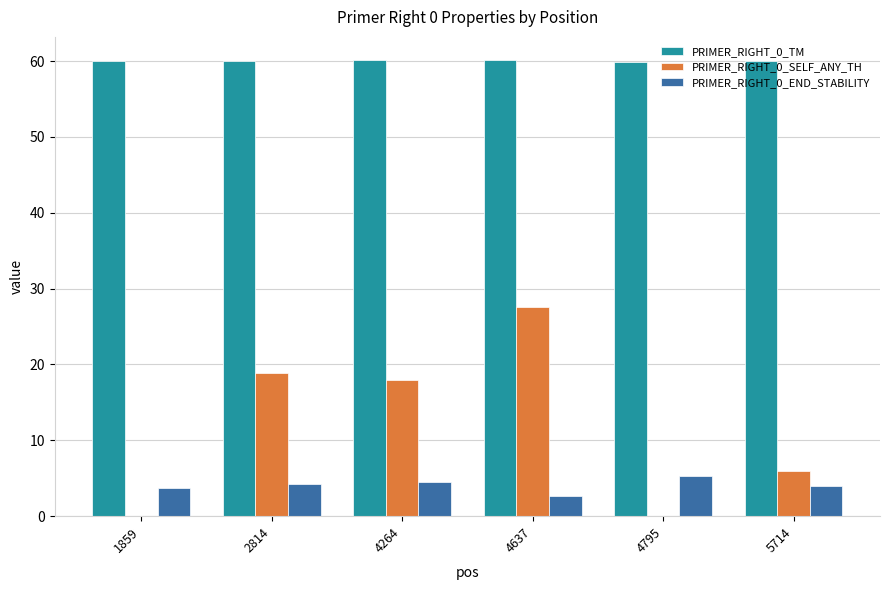

What is the maximum value for PRIMER_RIGHT_0_SELF_ANY_TH?

27.6